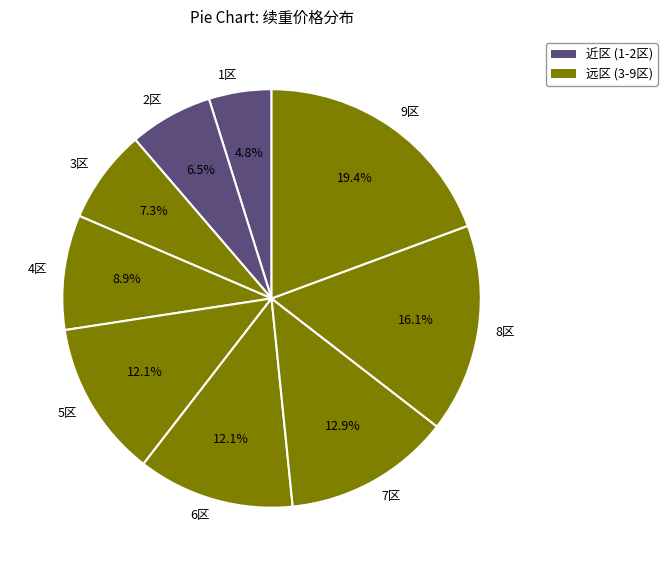

Which has a higher value, 6区 or 8区?

8区